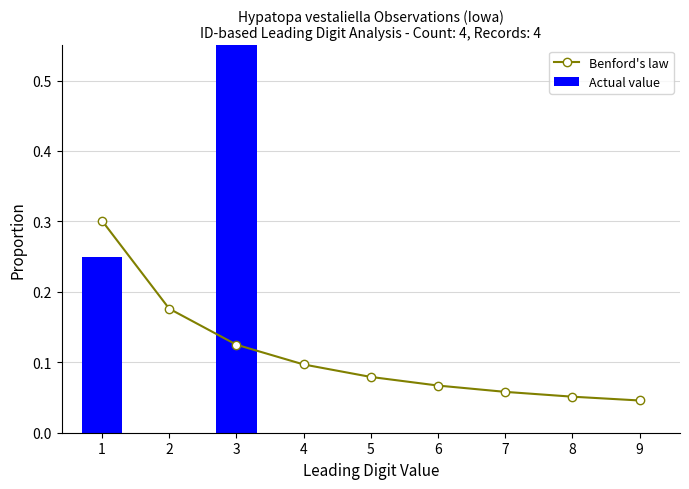

Rank the series by their maximum value, from lowest to highest.

Benford's law, Actual value